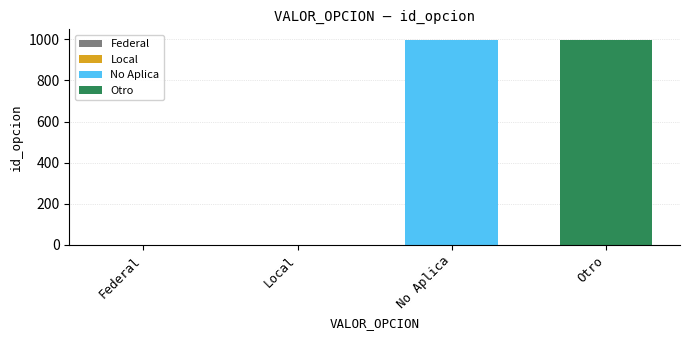

Count the number of data series in this chart.

3